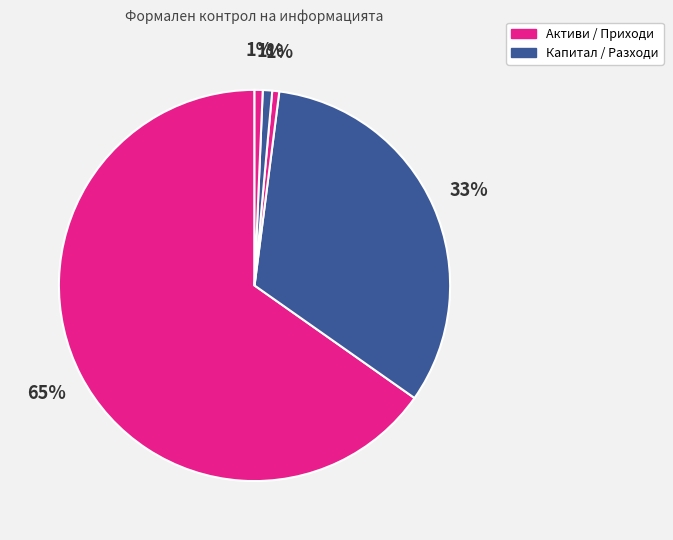

How many segments does this pie chart have?

5